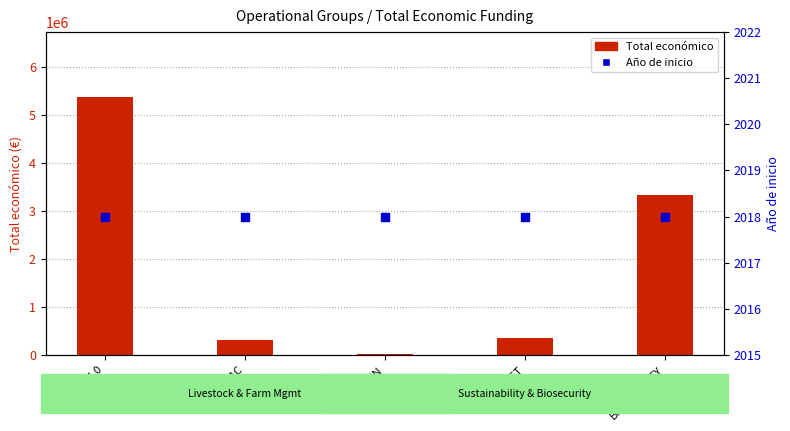

Which series has the largest total across all categories?

Total económico